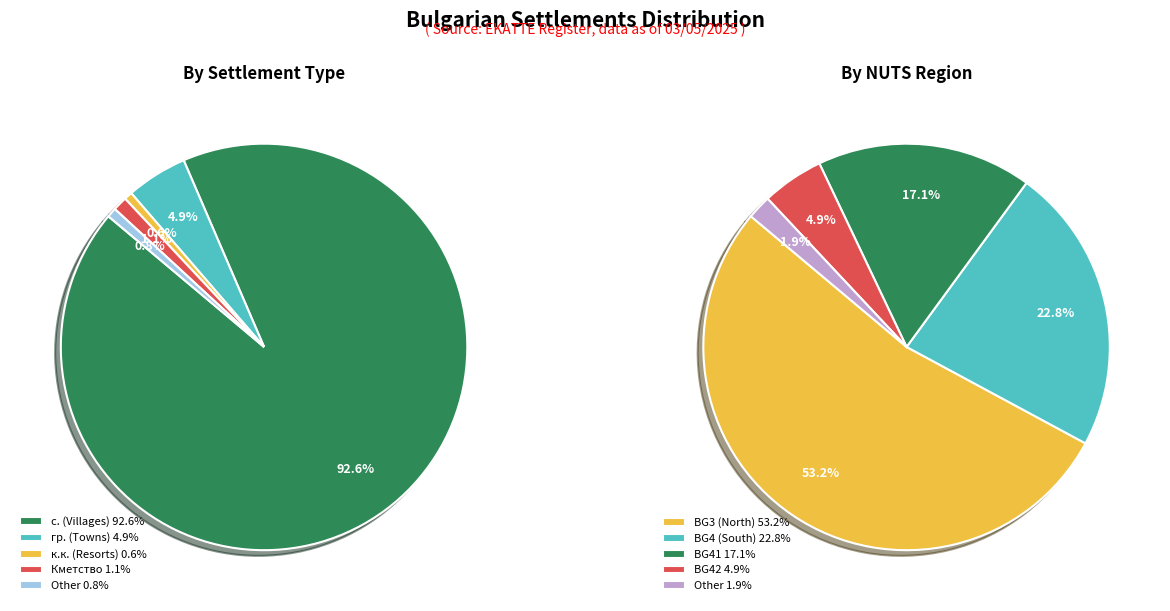

Is 2 the majority of the pie?

No